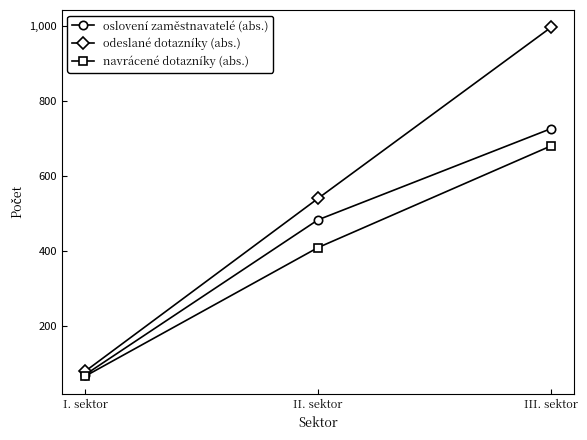

What is the value of the odeslané dotazníky (abs.) point at the 1st from the left?

79